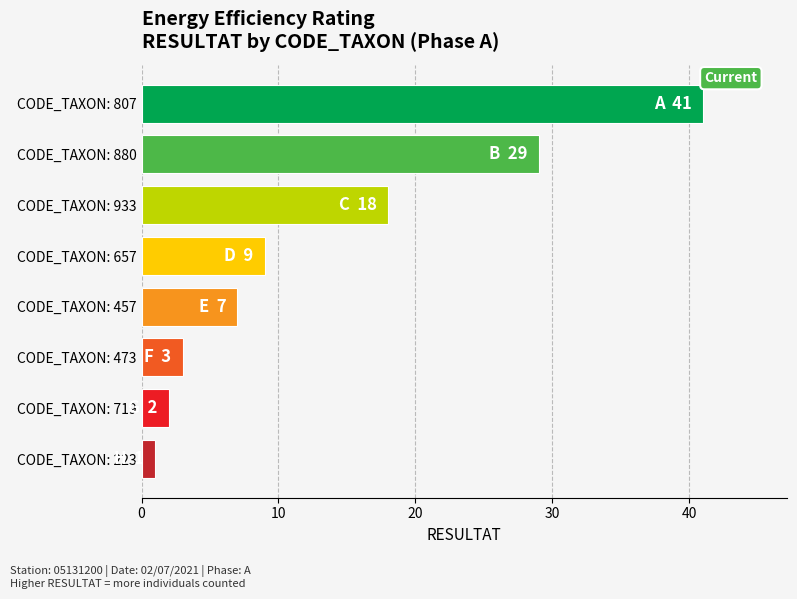

What is the sum of the values at CODE_TAXON: 933 and CODE_TAXON: 807?

59